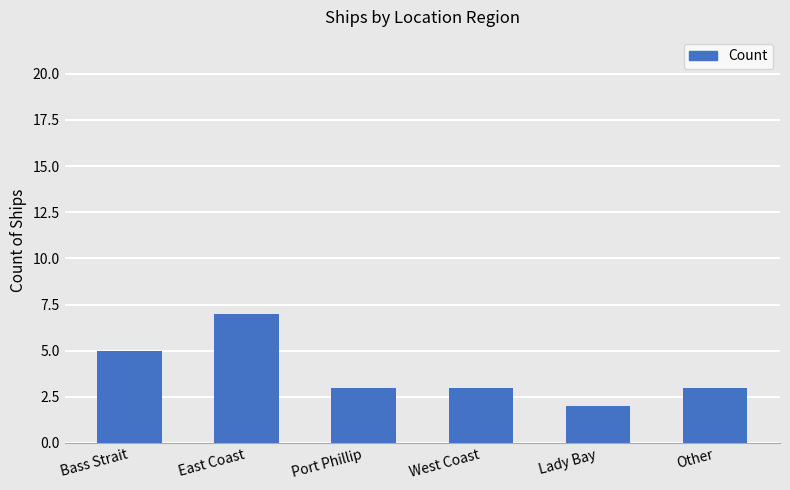

What is the value of the 1st bar from the left?

5